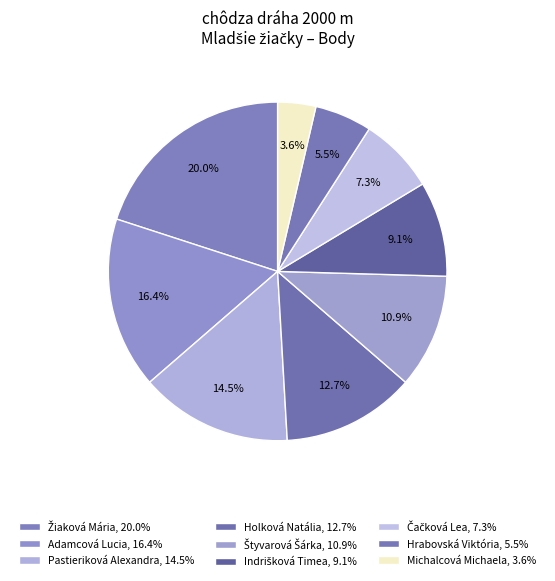

What percentage is NOT represented by Štyvarová Šárka?

89.1%